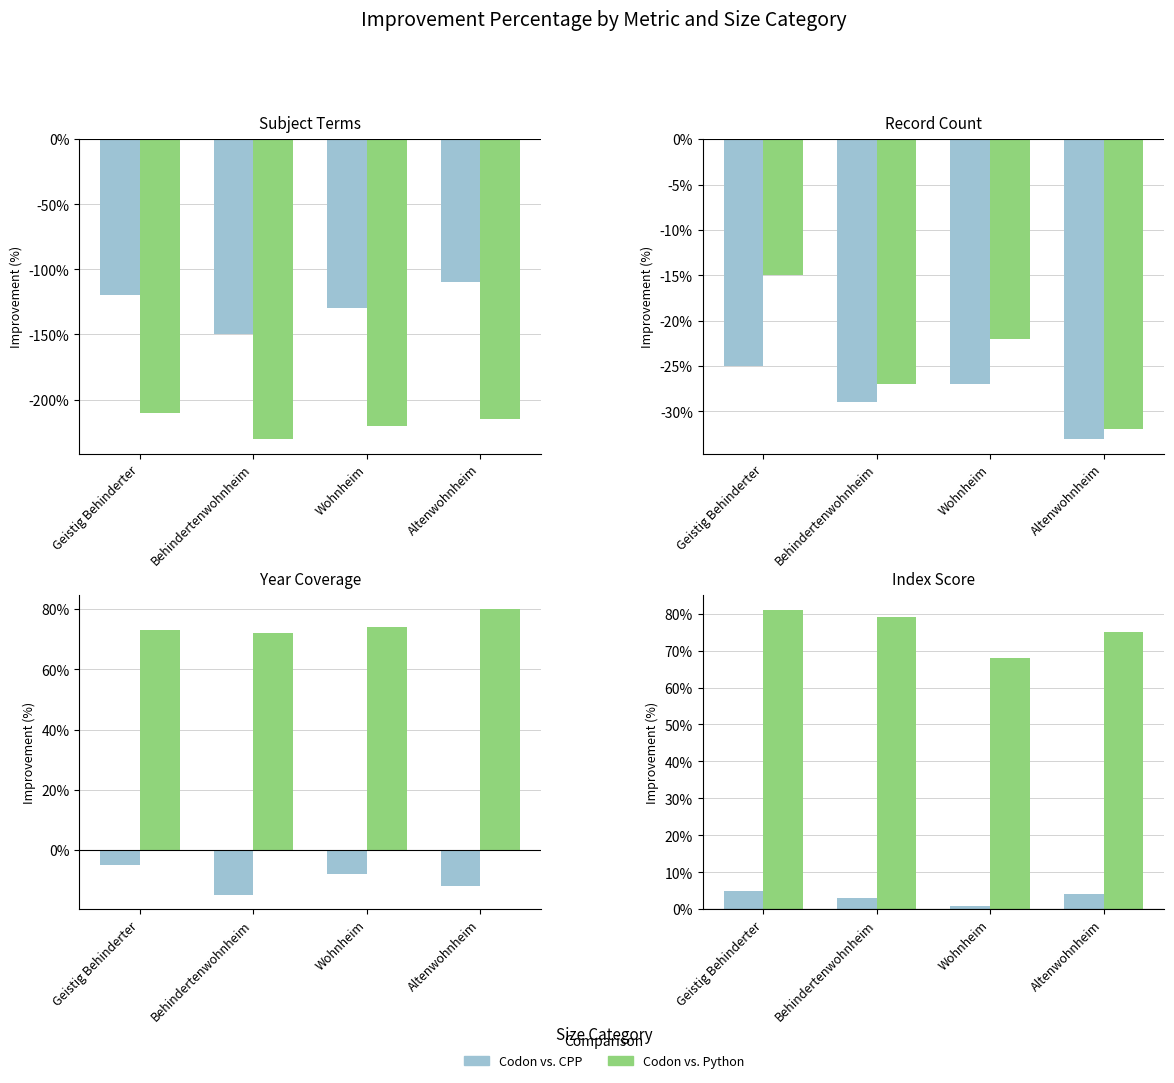

What is the value of the Codon vs. CPP bar at the 3rd from the left?

1